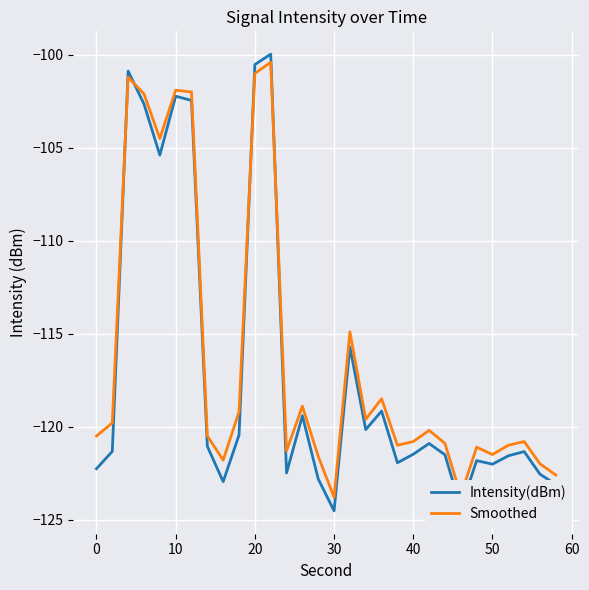

Which series has the largest range (max minus min)?

Intensity(dBm)